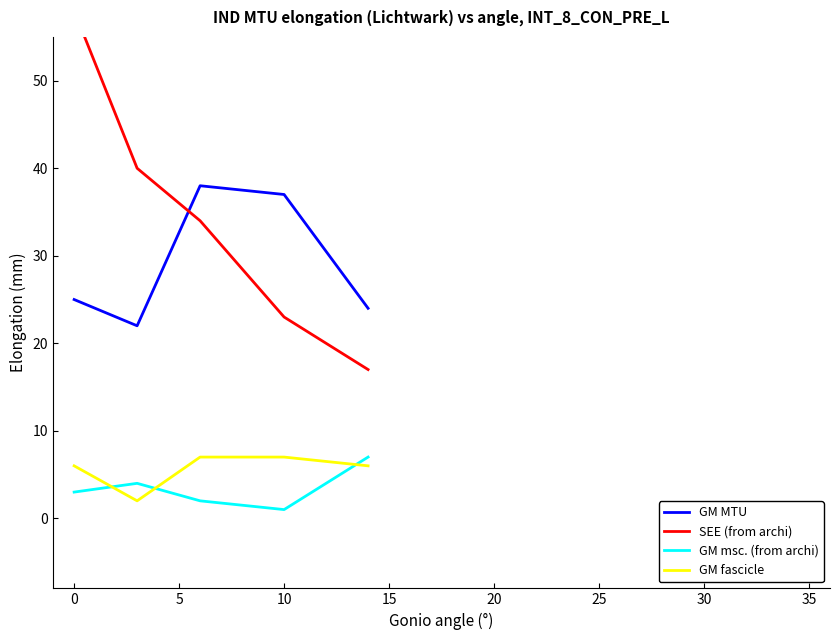

Reading left to right, list all the values displayed in this chart.

GM MTU: 25	22	38	37	24
SEE (from archi): 58	40	34	23	17
GM msc. (from archi): 3	4	2	1	7
GM fascicle: 6	2	7	7	6